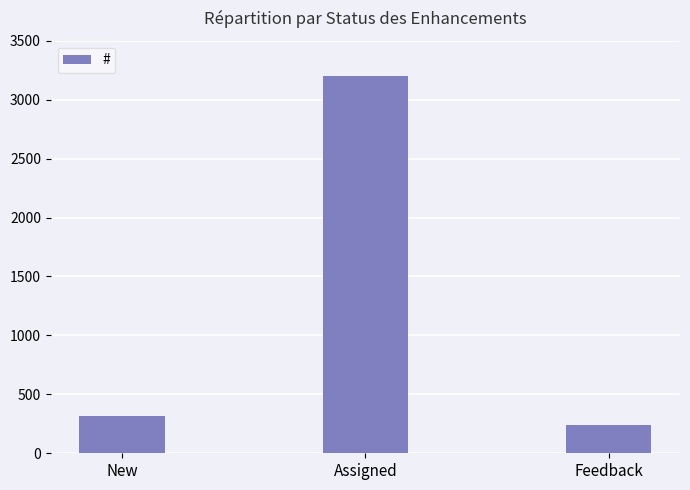

Is it true that the value at Assigned is 3203?

True